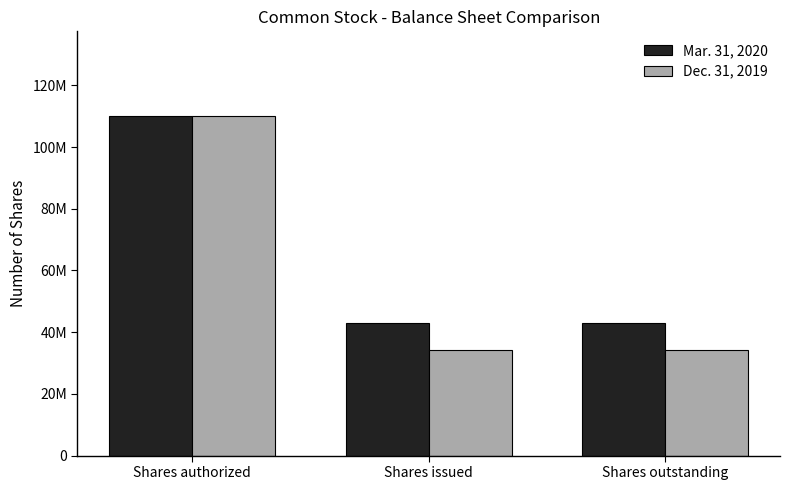

Does the chart contain stacked bars?

No